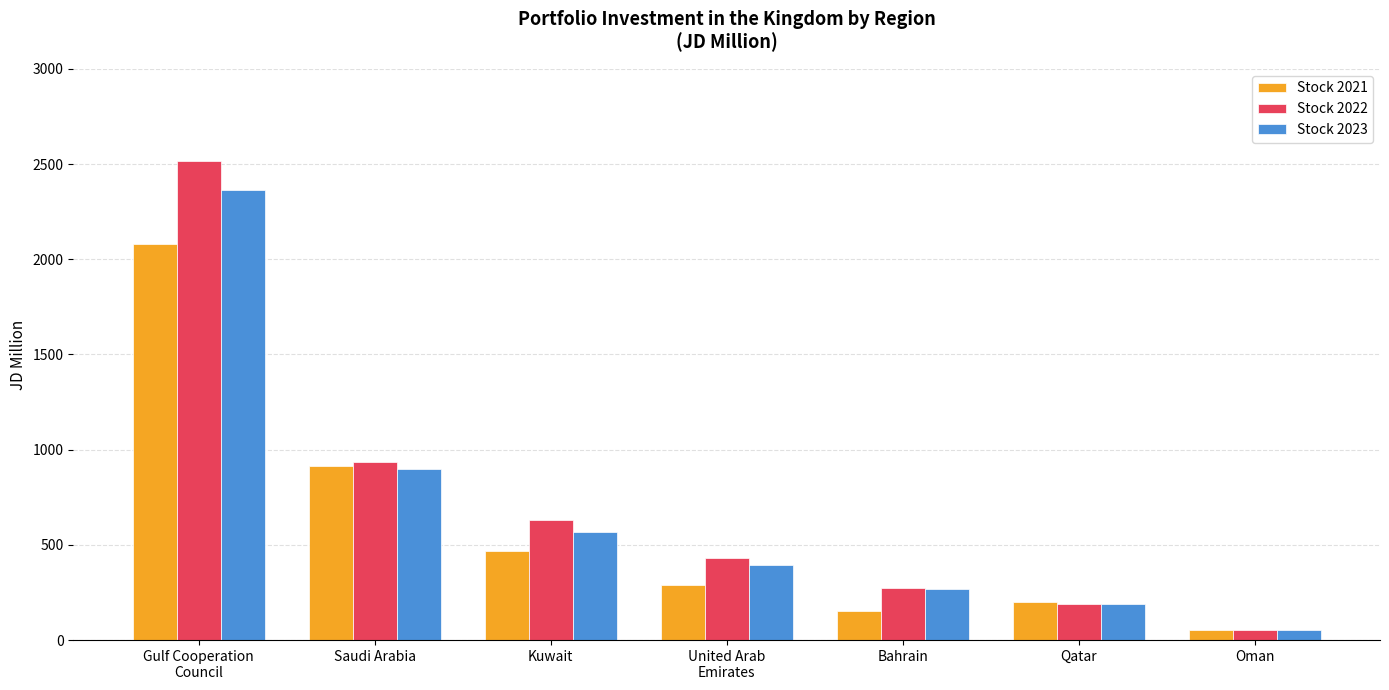

The value of Stock 2022 at Kuwait is 239.6. True or false?

False